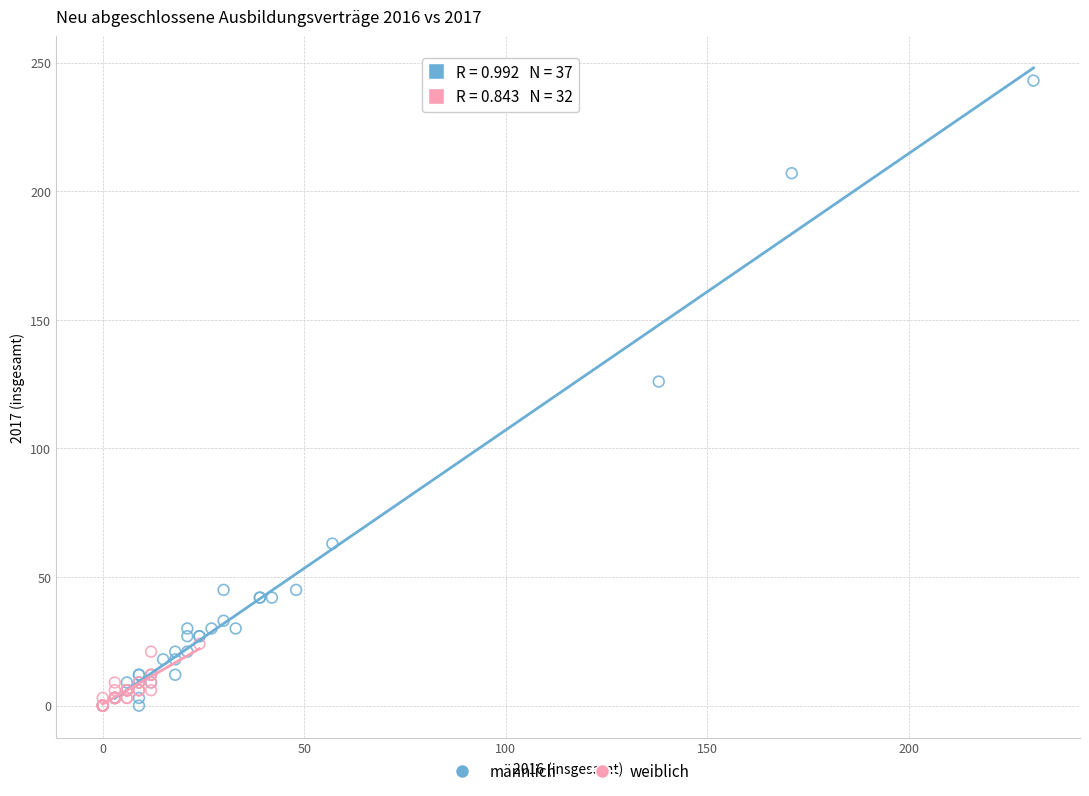

Which series contains the highest Y value?

männlich